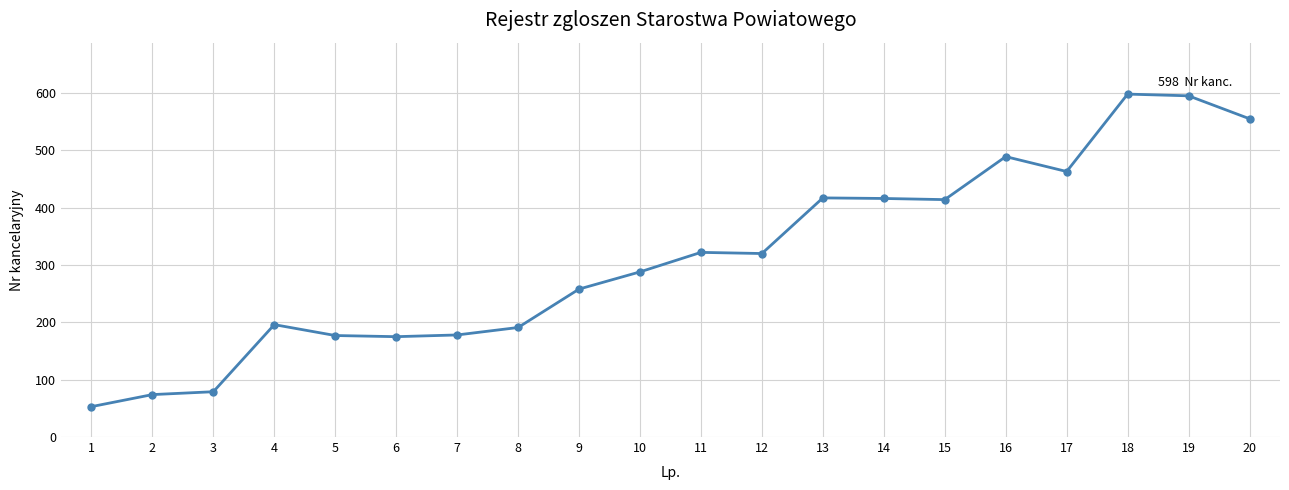

What is the ratio of the value at 12 to the value at 4?

1.6